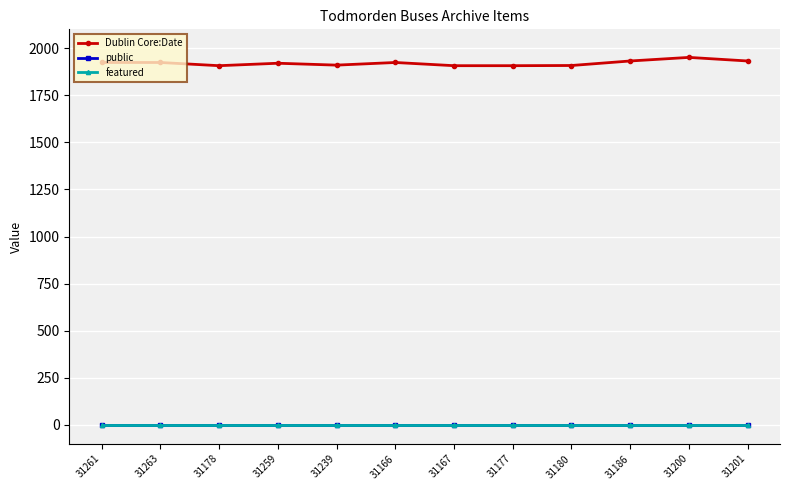

Which series has the largest range (max minus min)?

Dublin Core:Date